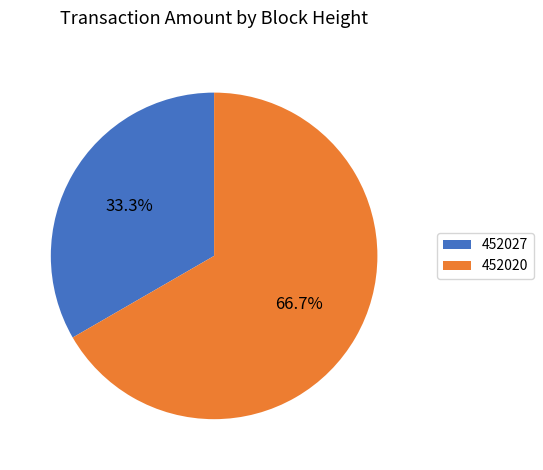

Which slice represents more than half of the pie?

452020